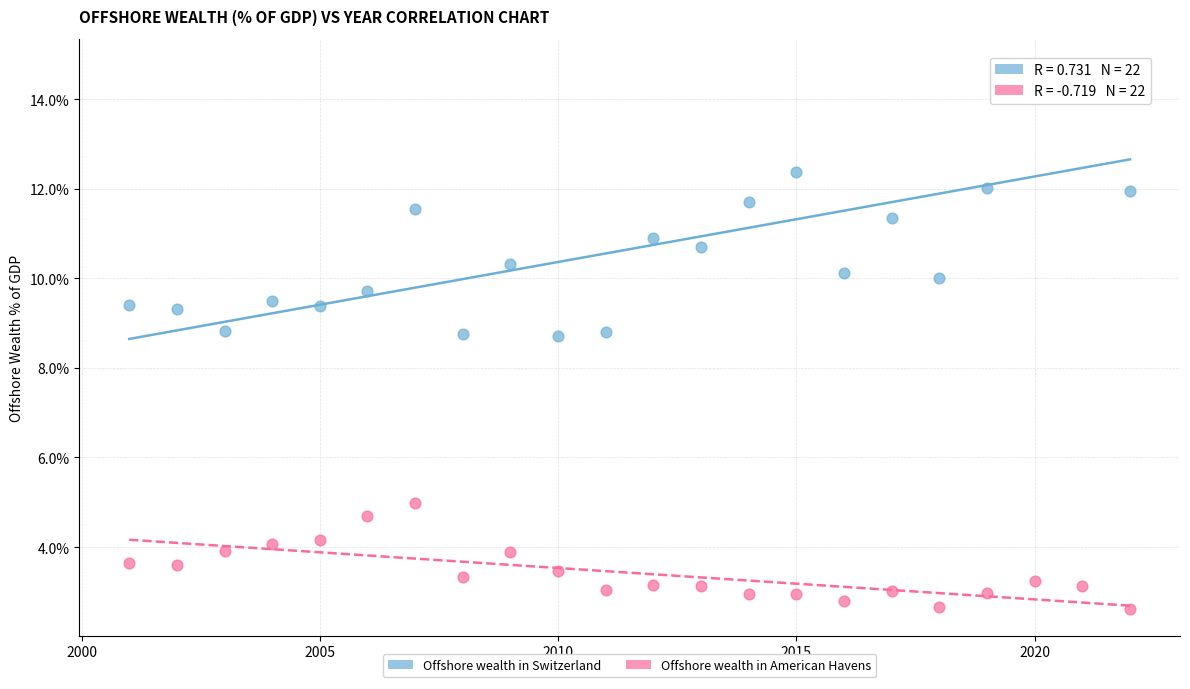

What are all the series names shown in the legend?

Offshore wealth in Switzerland, Offshore wealth in American Havens